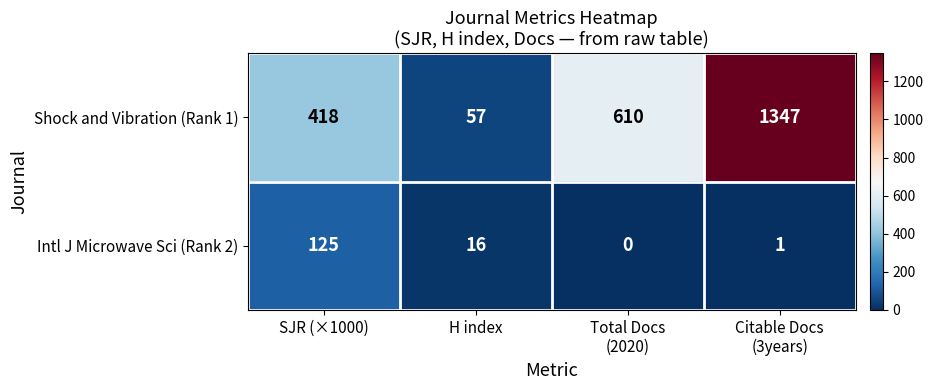

What is the sum of the Shock and Vibration (Rank 1) values at H index and SJR (×1000)?

475